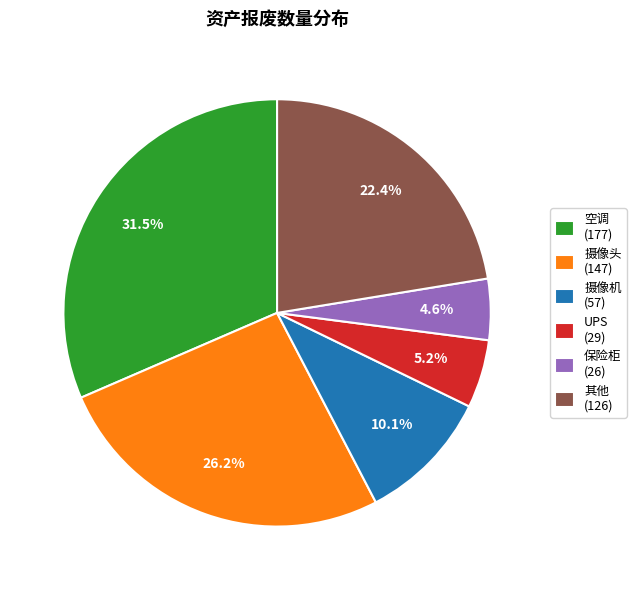

Which category has the smallest portion of the pie?

保险柜 (26)